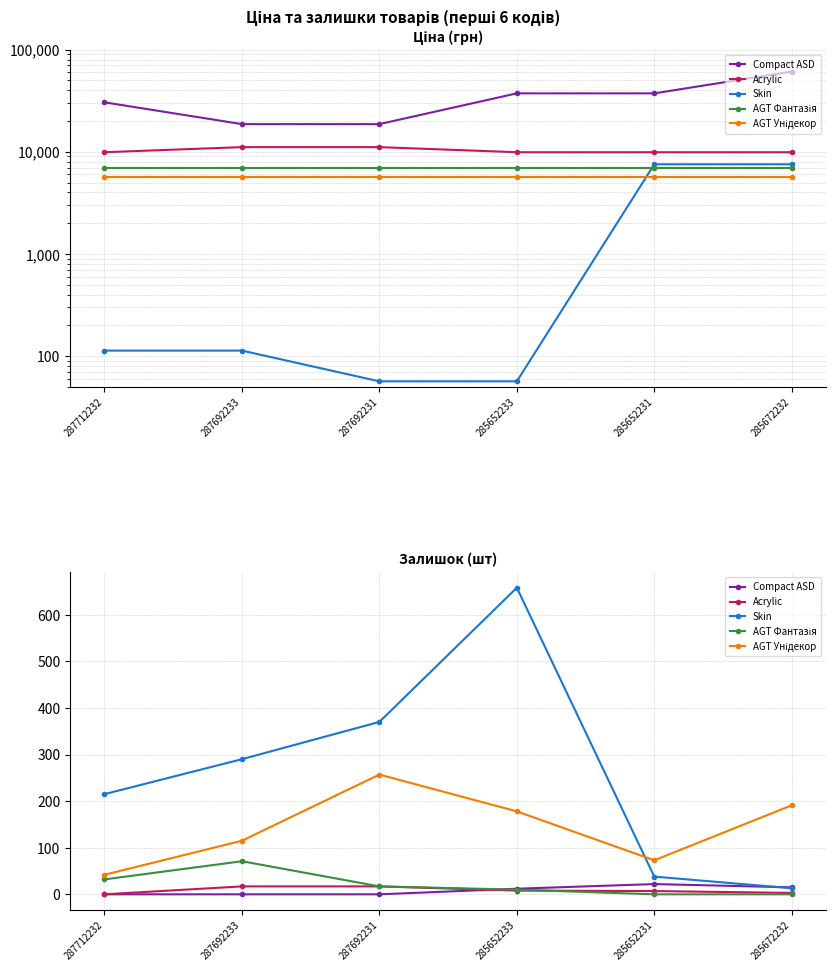

True or false: Skin and Acrylic cross at least once.

False